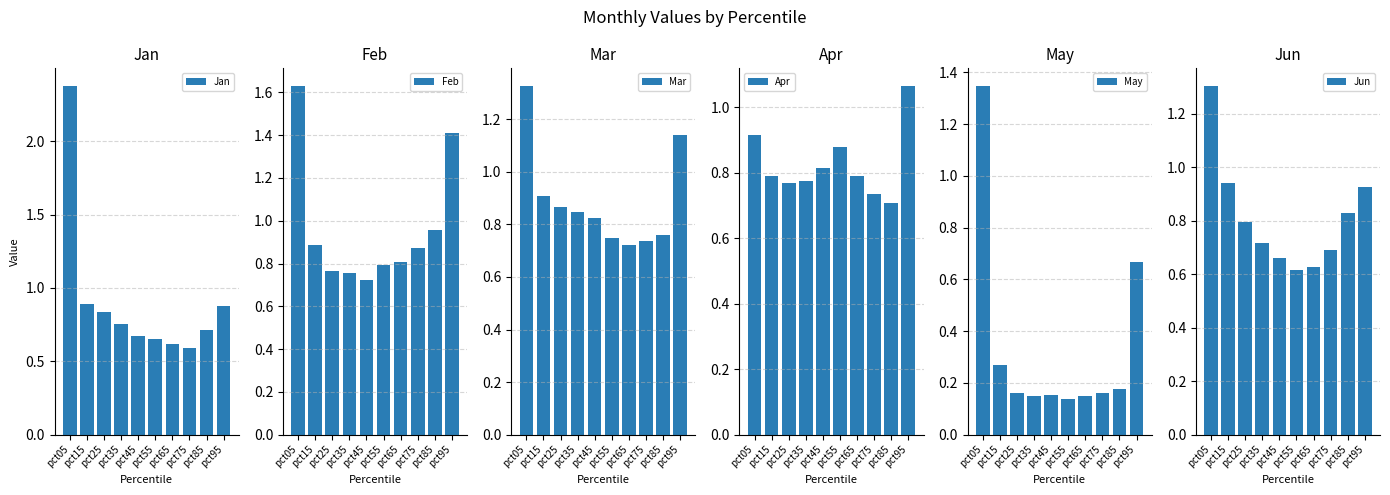

What are all the series names shown in the legend?

Jan, Feb, Mar, Apr, May, Jun